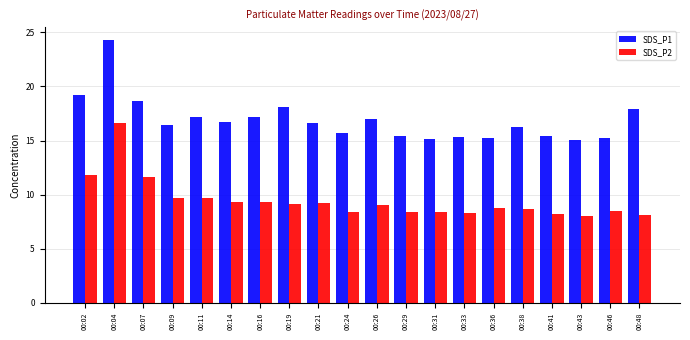

What is the value of the SDS_P2 bar at the 11th from the left?

9.0